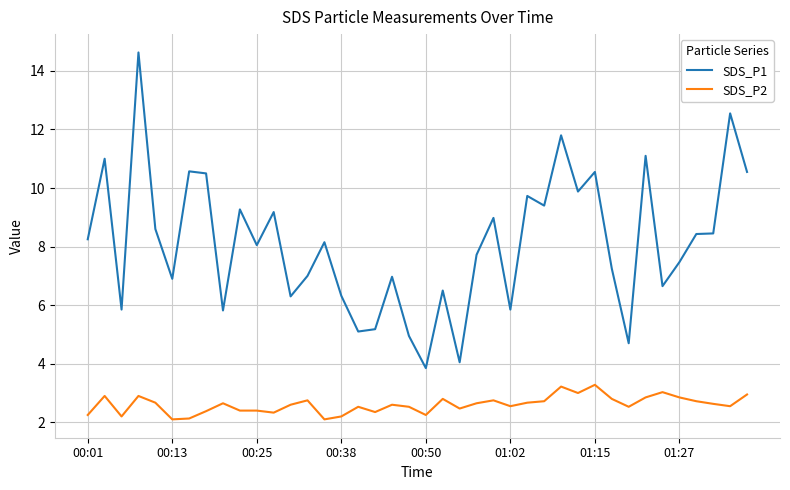

What is the difference between the maximum and minimum values in the SDS_P2 series?

1.2